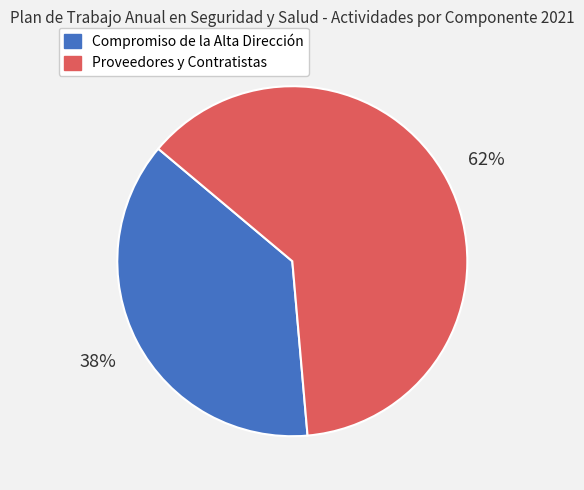

Count the number of slices in the pie.

2